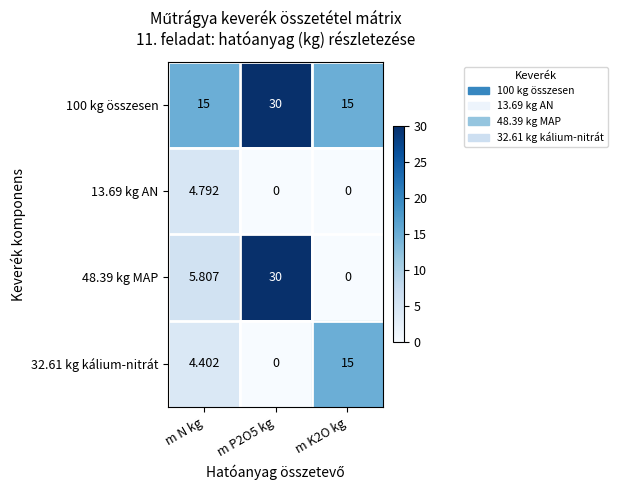

Is the value of 13.69 kg AN at m K2O kg greater than the value of 48.39 kg MAP at m N kg?

No